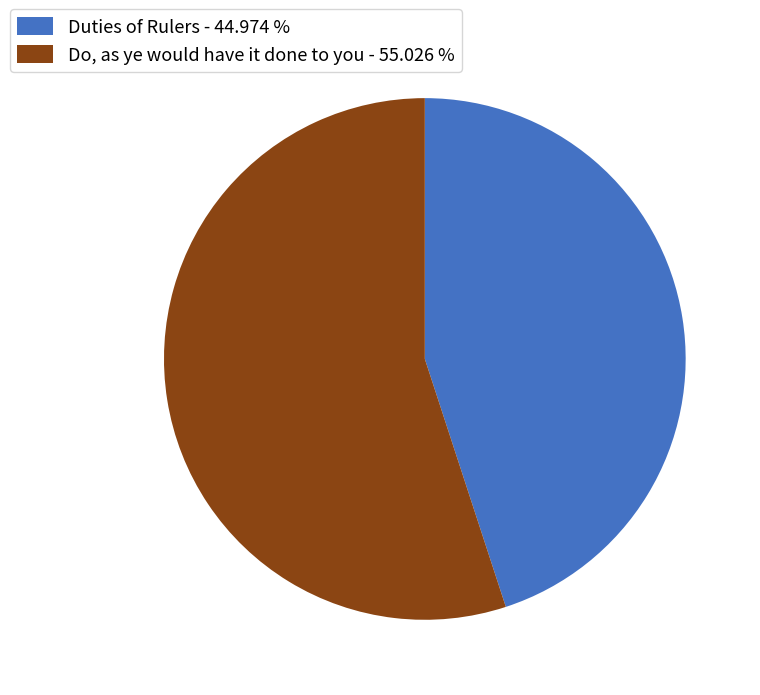

Is there any slice that represents more than half of the pie?

Yes